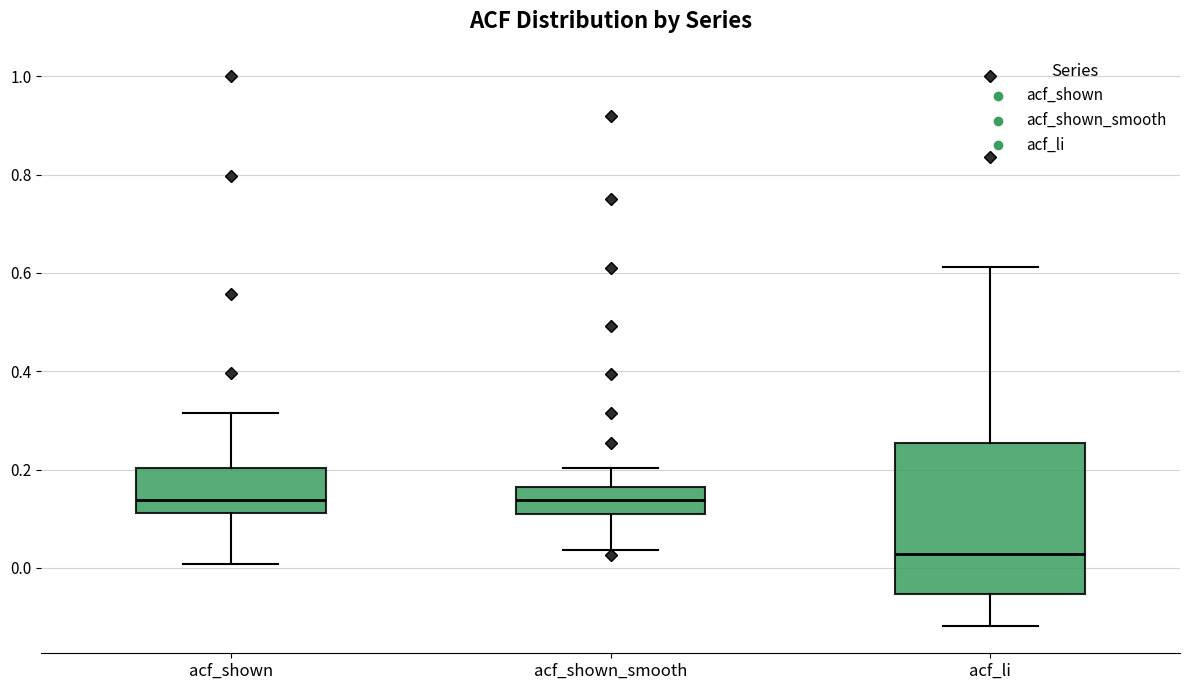

Reading left to right, transcribe this box plot: for each box, give where its median line is, the range the box spans, and where its two whiskers end, as read against the y-axis. The values are not printed on the chart, so give them approximately, as read against the axis.

acf_shown: median 0.14, box 0.12 to 0.20, whiskers 0.00 to 0.32
acf_shown_smooth: median 0.14, box 0.10 to 0.16, whiskers 0.04 to 0.20
acf_li: median 0.02, box -0.06 to 0.26, whiskers -0.12 to 0.62